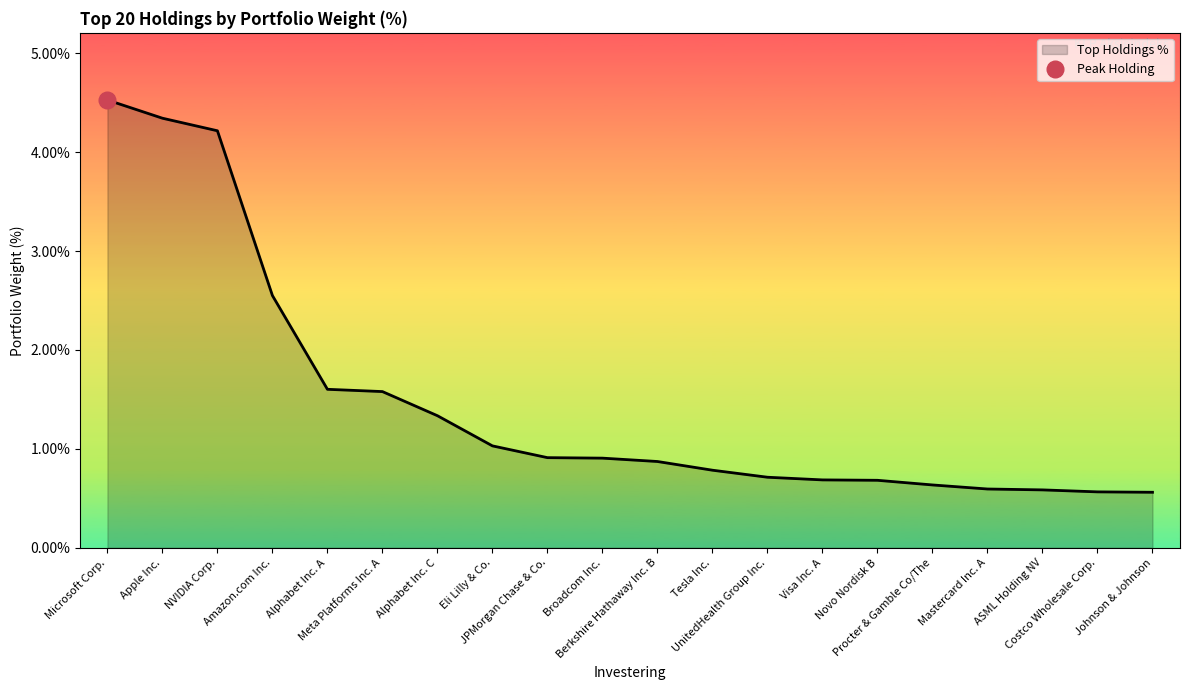

Rank the categories by value from lowest to highest.

Johnson & Johnson, Costco Wholesale Corp., ASML Holding NV, Mastercard Inc. A, Procter & Gamble Co/The, Novo Nordisk B, Visa Inc. A, UnitedHealth Group Inc., Tesla Inc., Berkshire Hathaway Inc. B, Broadcom Inc., JPMorgan Chase & Co., Eli Lilly & Co., Alphabet Inc. C, Meta Platforms Inc. A, Alphabet Inc. A, Amazon.com Inc., NVIDIA Corp., Apple Inc., Microsoft Corp.